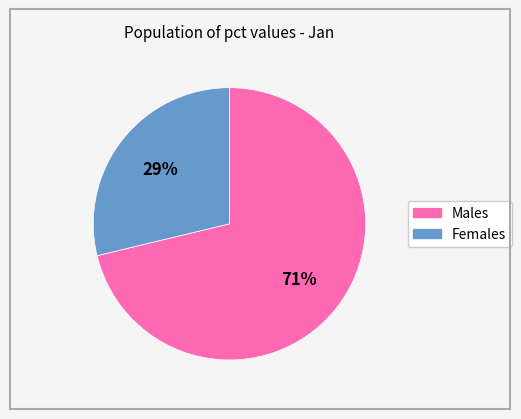

Which slice is the largest?

Males